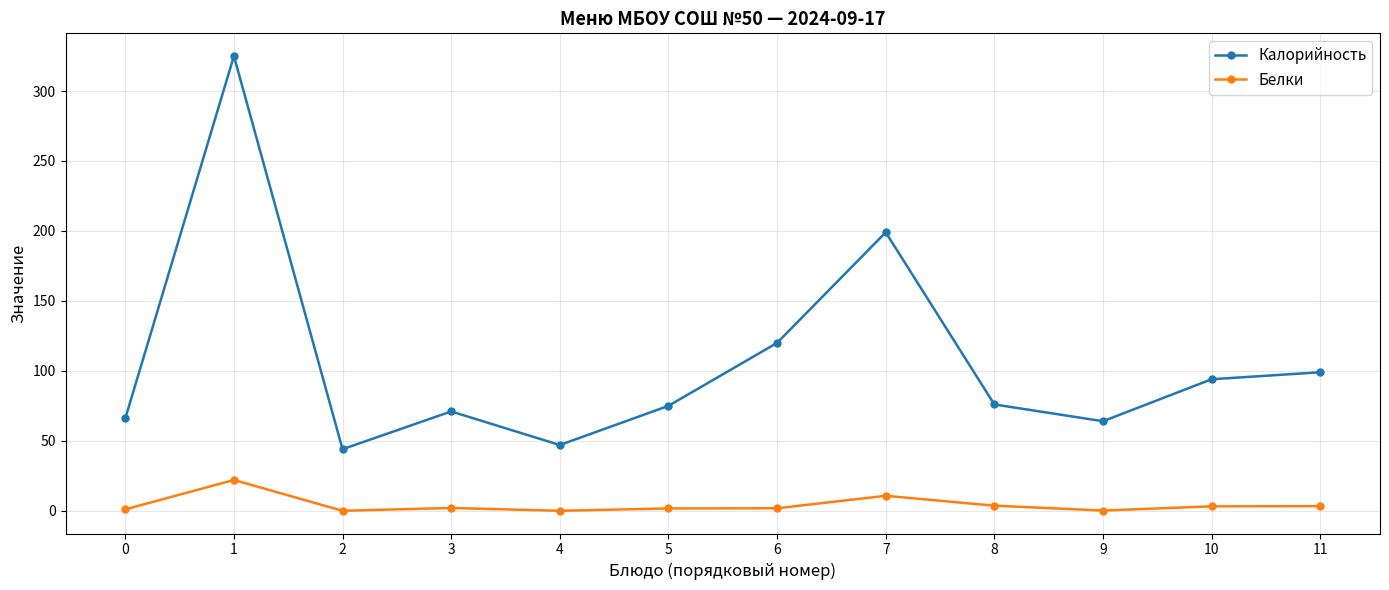

Rank the series at 1 from lowest to highest value.

Белки, Калорийность